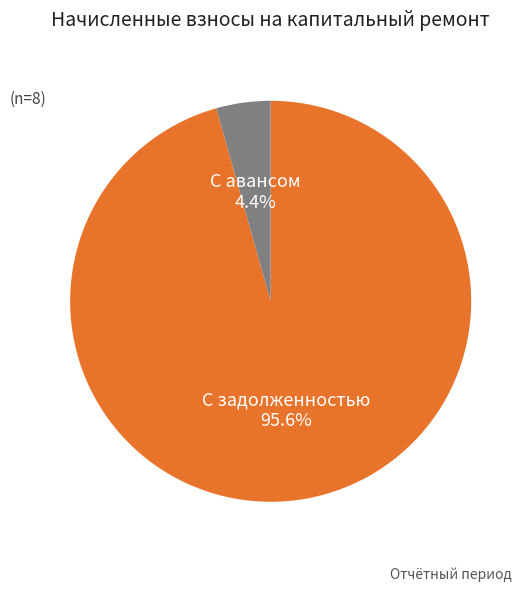

Is there a majority slice in this chart?

Yes